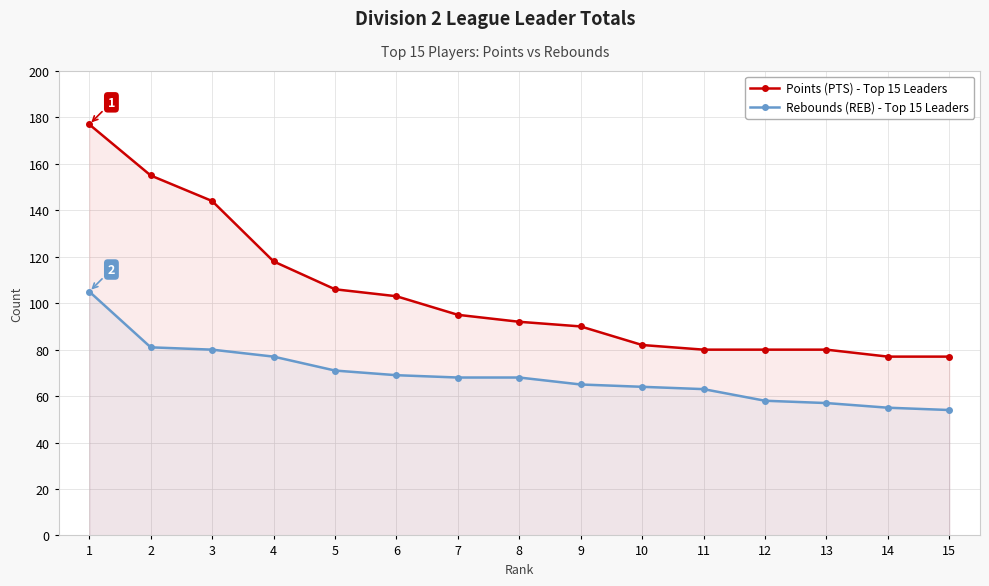

What is the maximum value shown in the chart?

177